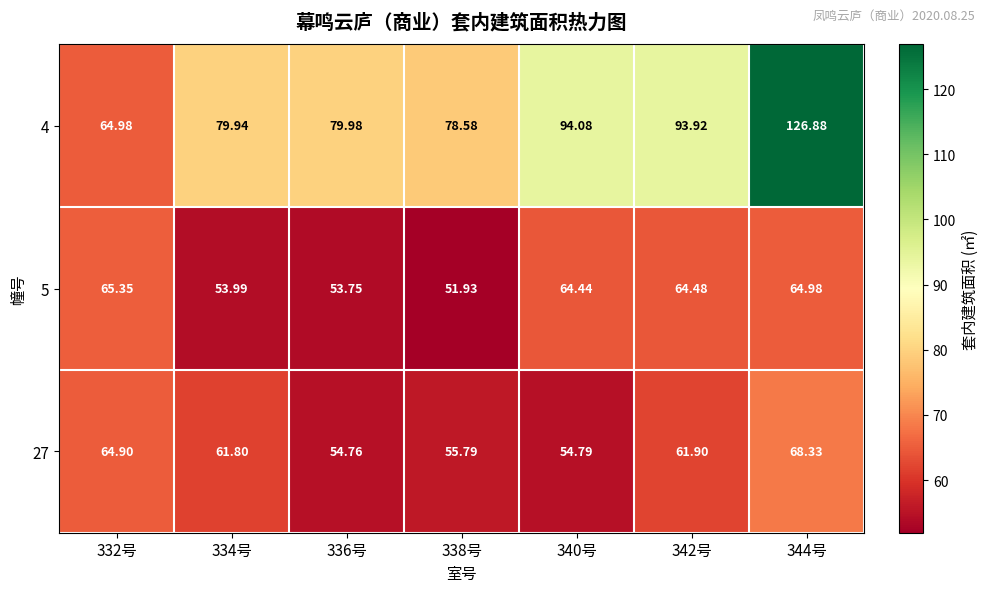

Rank the series by their maximum value, from lowest to highest.

5, 27, 4